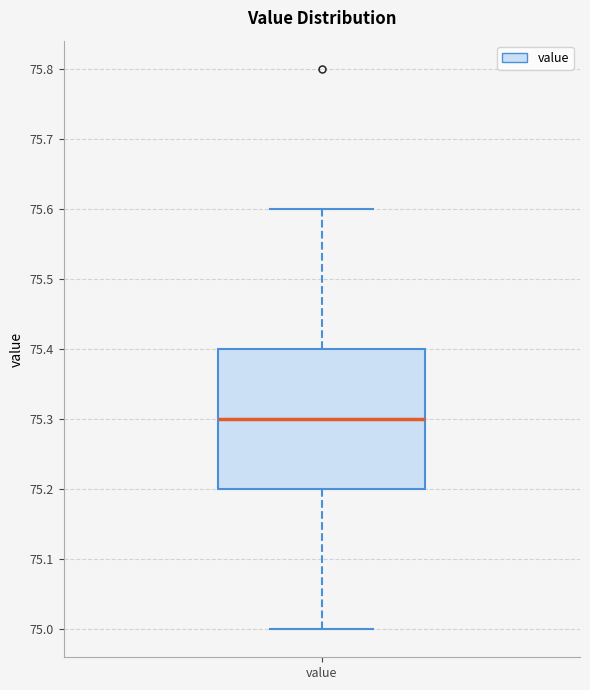

Read this box plot against the y-axis: the position of the median line, the range covered by the box, and the ends of both whiskers. The values are not printed on the chart, so give them approximately, as read against the axis.

median 75.3, box 75.2 to 75.4, whiskers 75.0 to 75.6